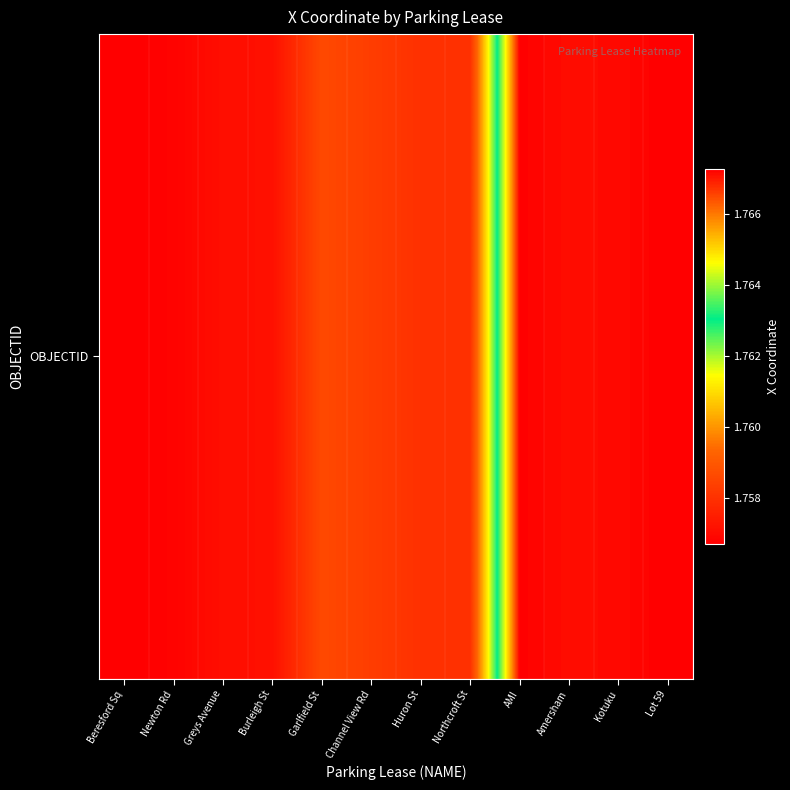

Reading left to right, extract all data points from this chart.

1756696.2	1756789.4	1757091.6	1757118.8	1758598.1	1758297.1	1757971.8	1757958.6	1767249.4	1767123.0	1767160.3	1767268.4